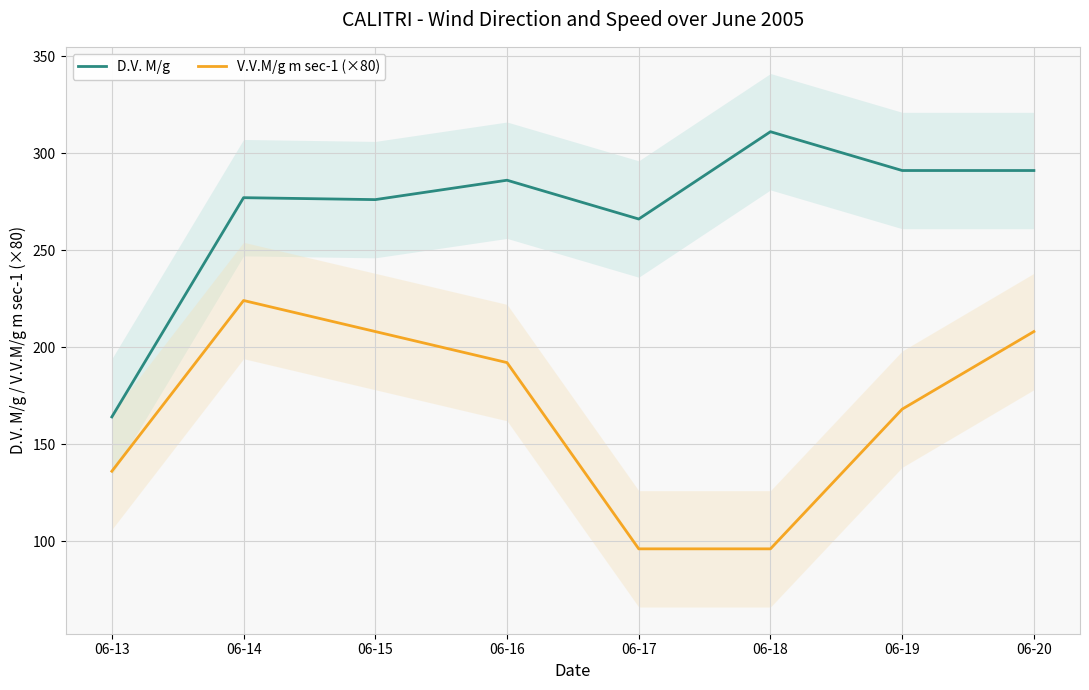

Count the V.V.M/g m sec-1 (×80) values in the range 136 to 208.

5